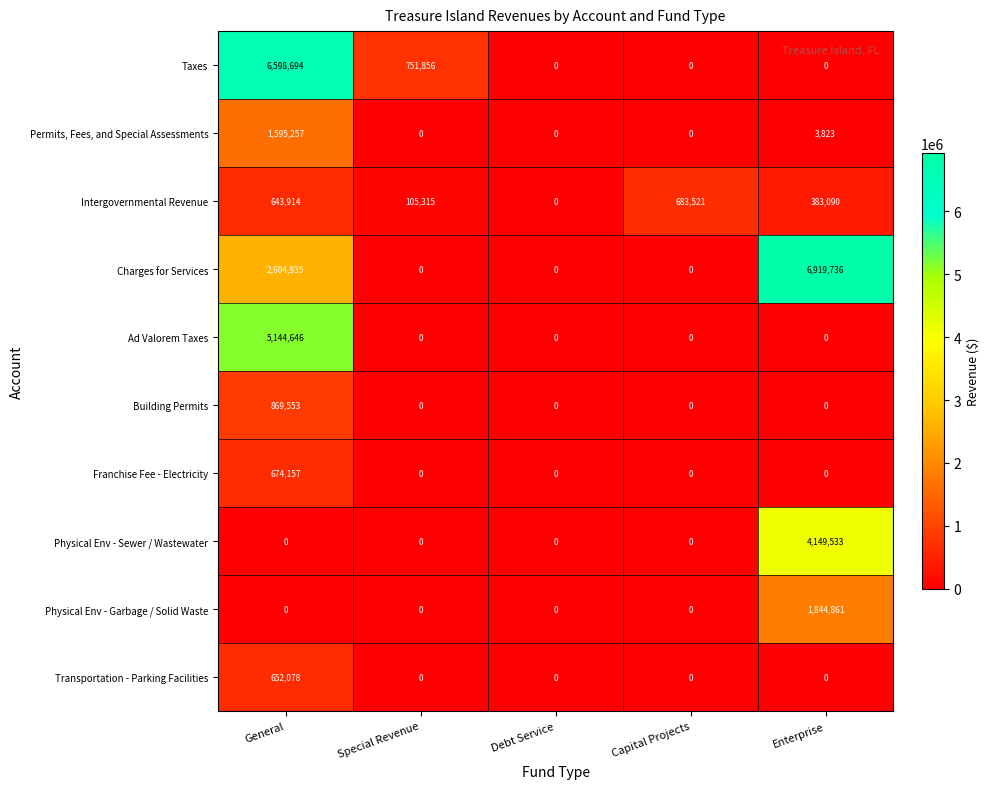

How many series are shown in this chart?

10